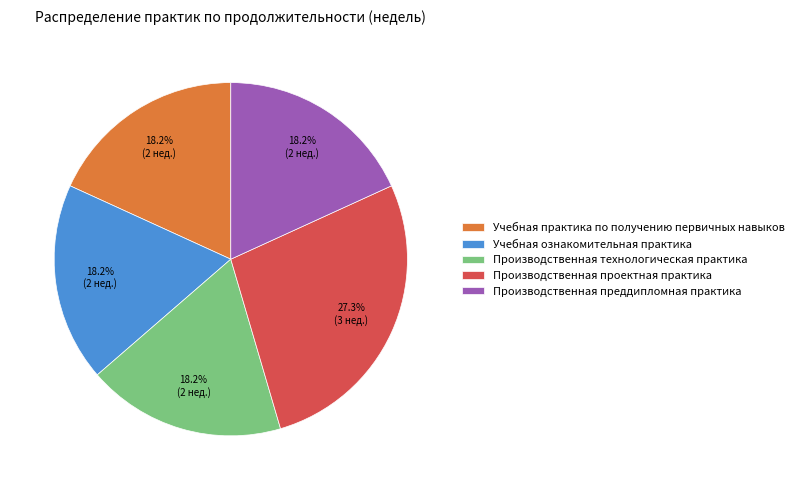

To the nearest percent, what percentage of the pie is Производственная преддипломная практика?

18%